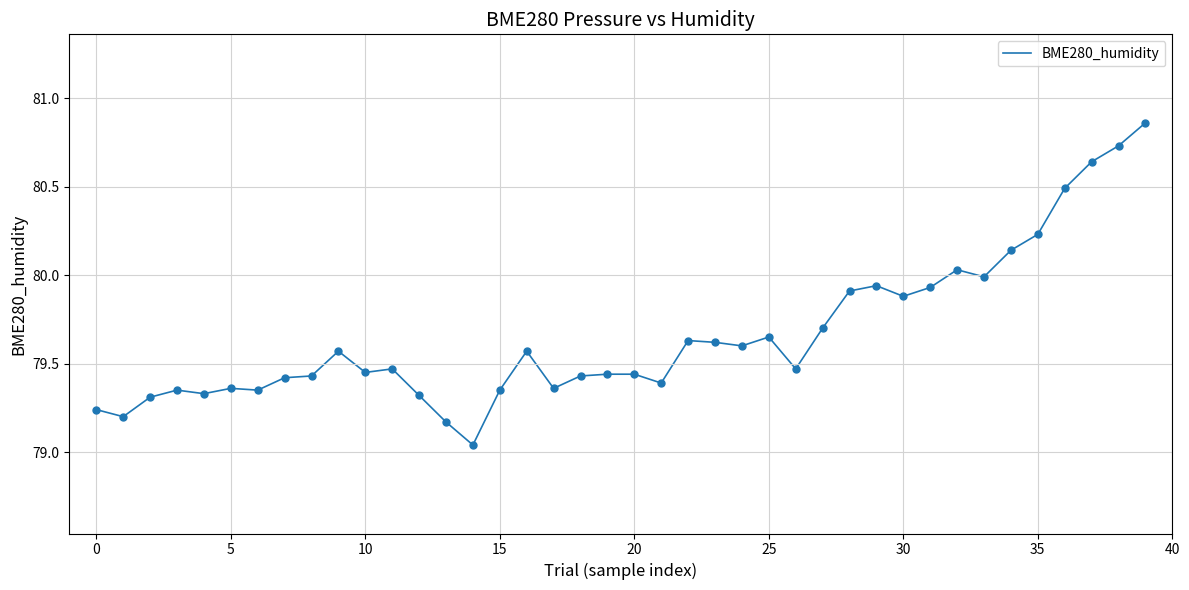

What is the difference between the maximum and minimum values?

1.8